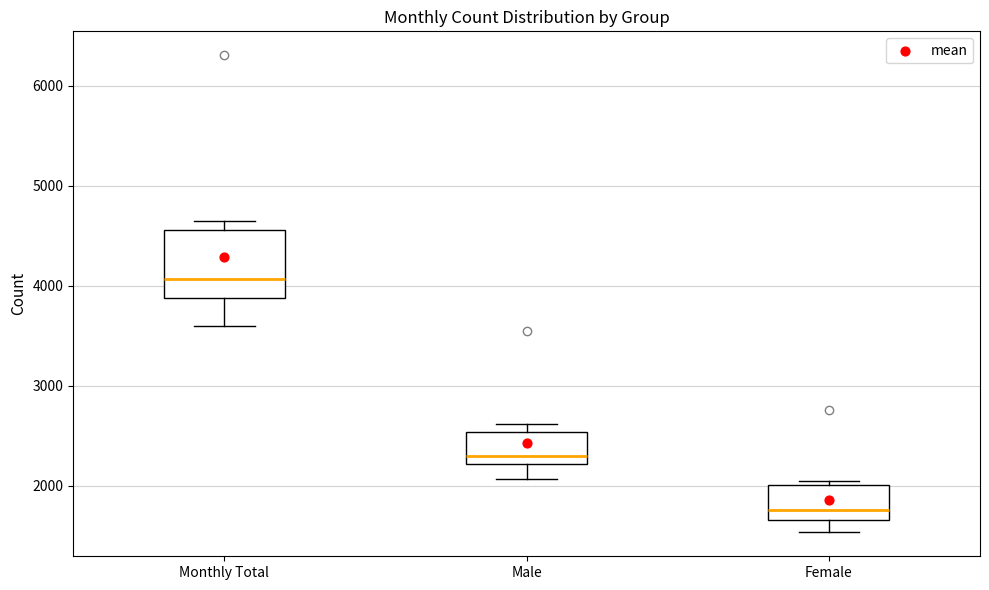

Reading left to right, read every box against the y-axis: the position of its median line, the range the box covers, and the ends of its whiskers. The values are not printed on the chart, so give them approximately, as read against the axis.

Monthly Total: median 4100, box 3900 to 4600, whiskers 3600 to 4700
Male: median 2300, box 2200 to 2500, whiskers 2100 to 2600
Female: median 1800, box 1700 to 2000, whiskers 1500 to 2100